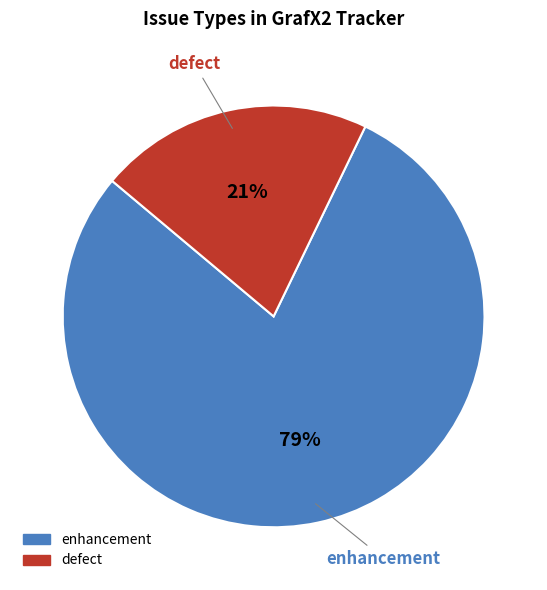

To the nearest percent, what is the average slice percentage?

50%